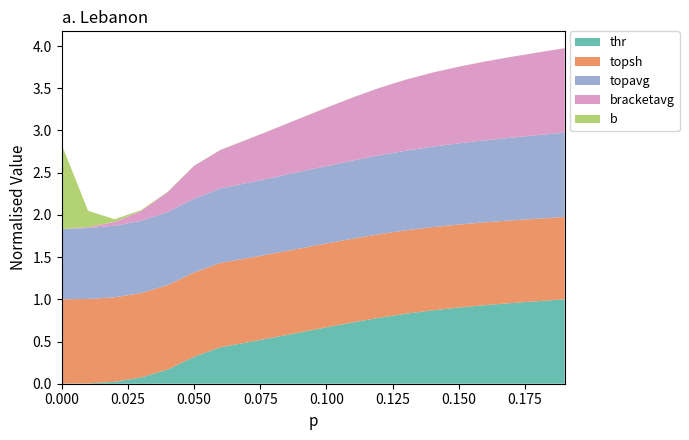

What are all the series names shown in the legend?

thr, topsh, topavg, bracketavg, b